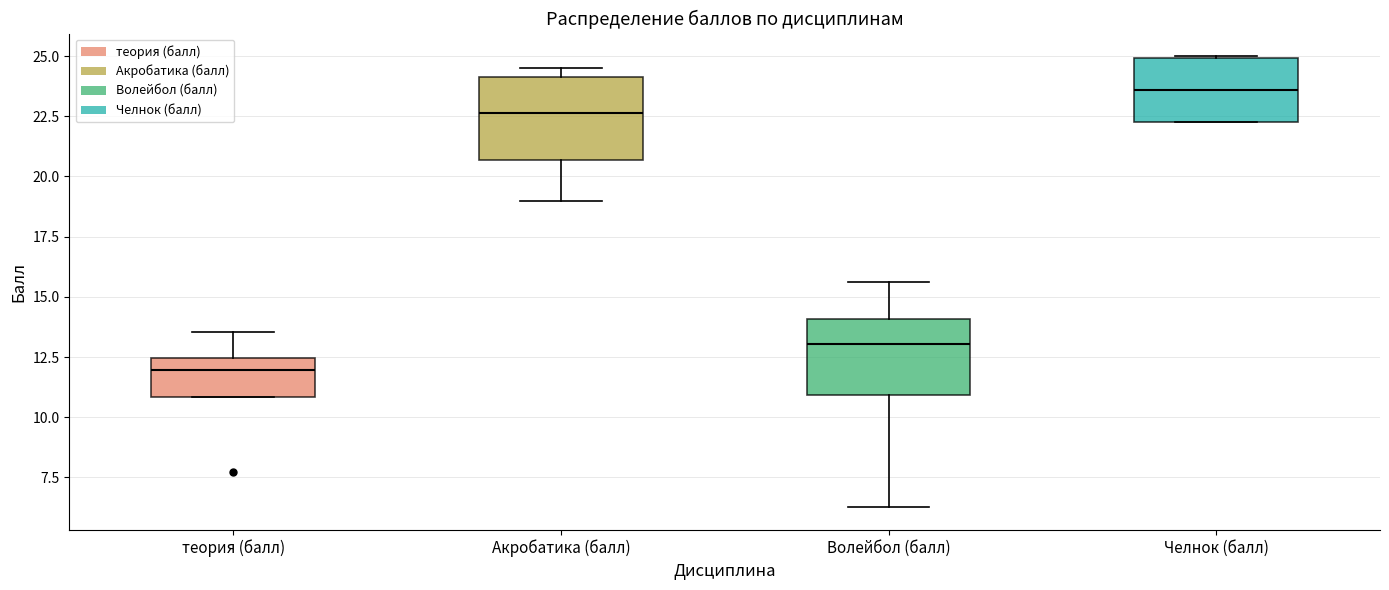

Which box has the highest median line?

Челнок (балл)